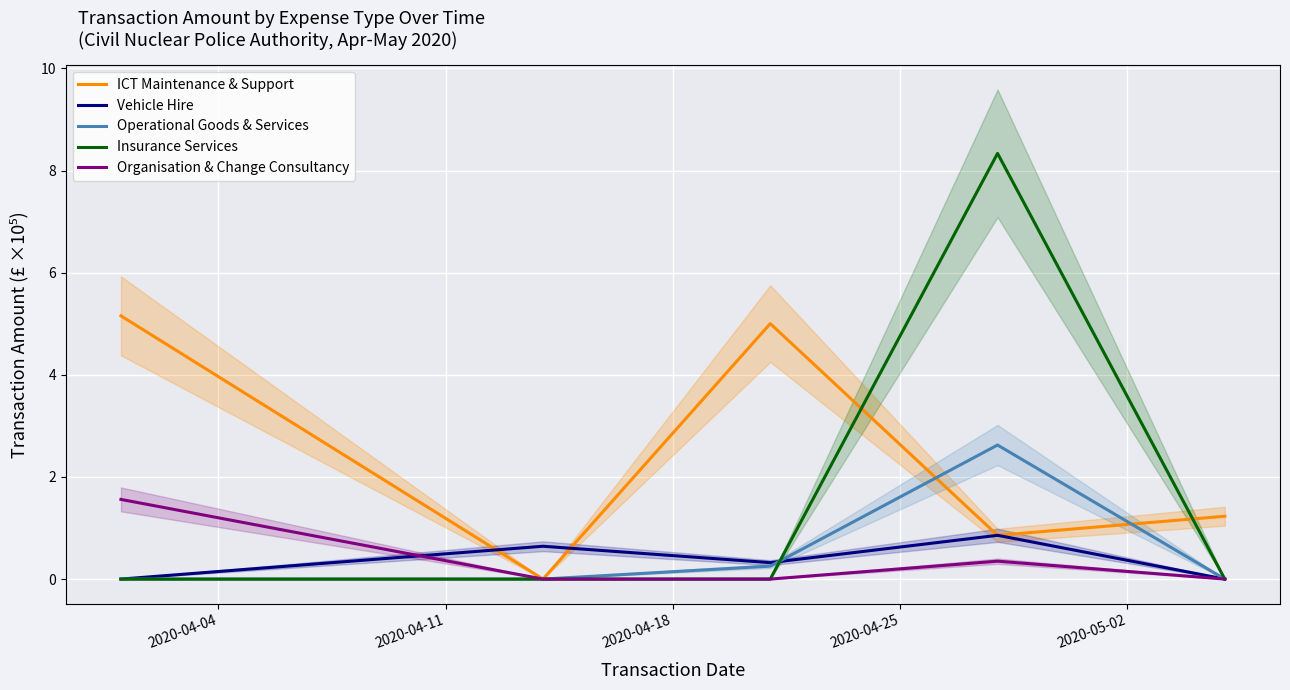

What is the highest value of the Organisation & Change Consultancy series?

1.6